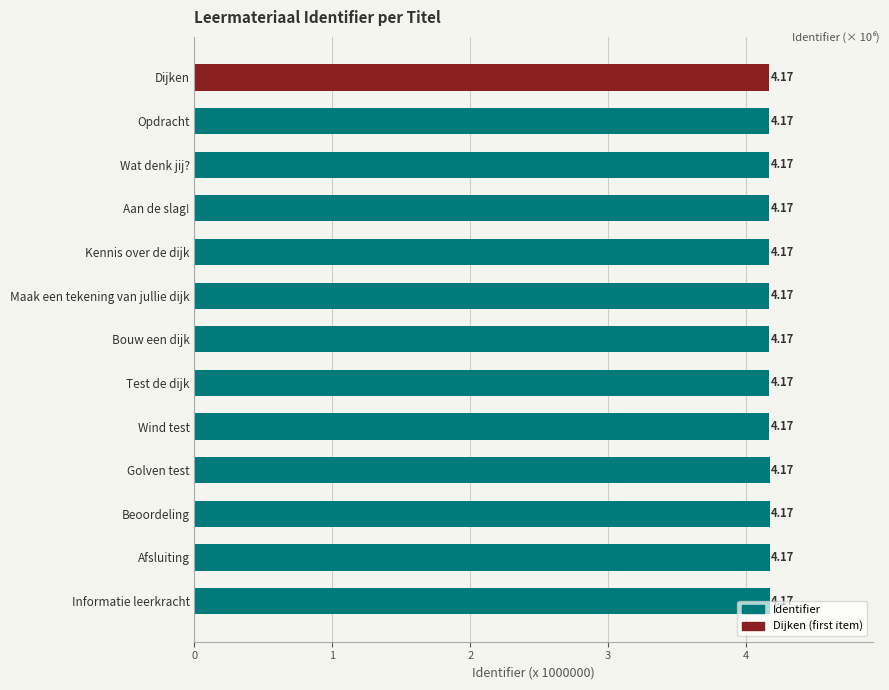

Approximately how many times larger is the value at Dijken compared to Afsluiting?

1.0